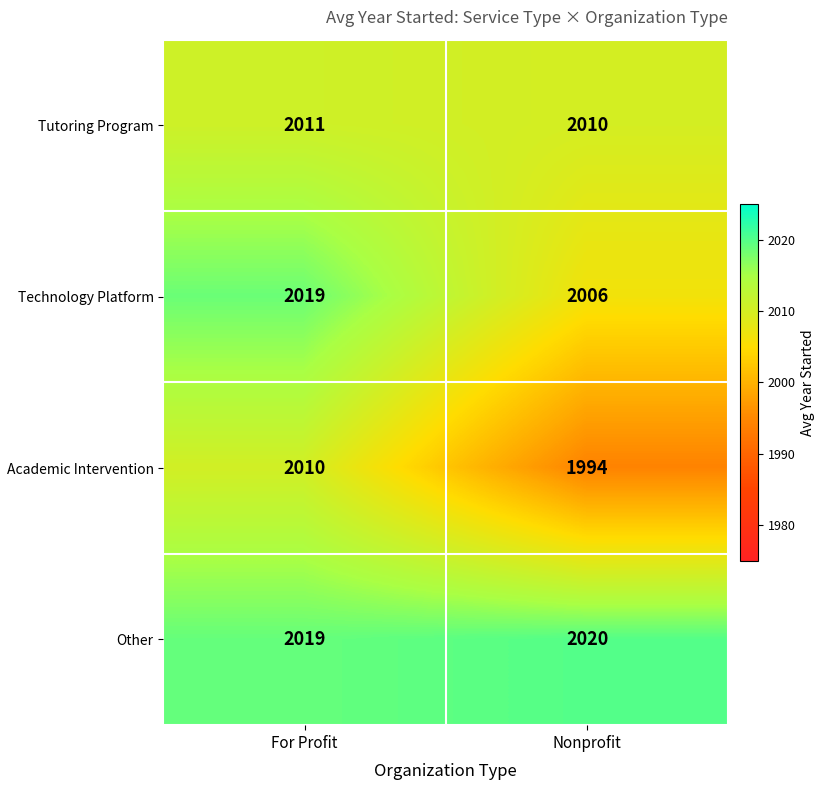

What value does the Technology Platform series have at For Profit?

2019